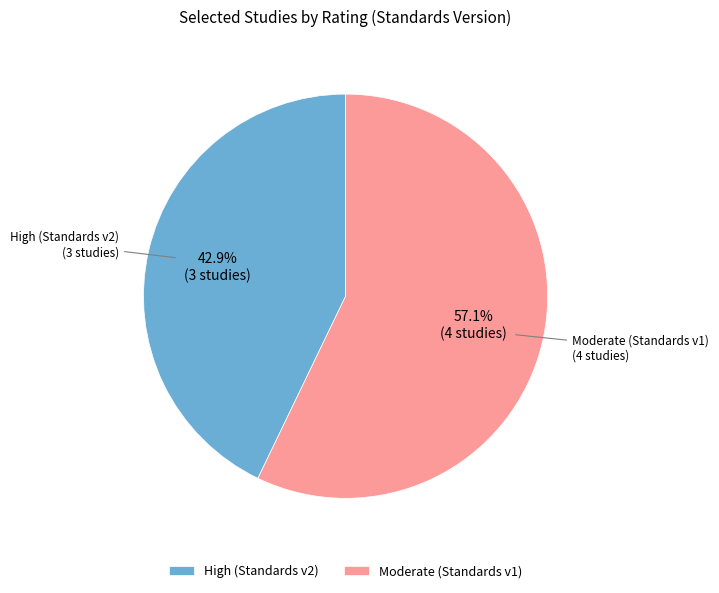

Which category has the biggest portion of the pie?

Moderate (Standards v1)